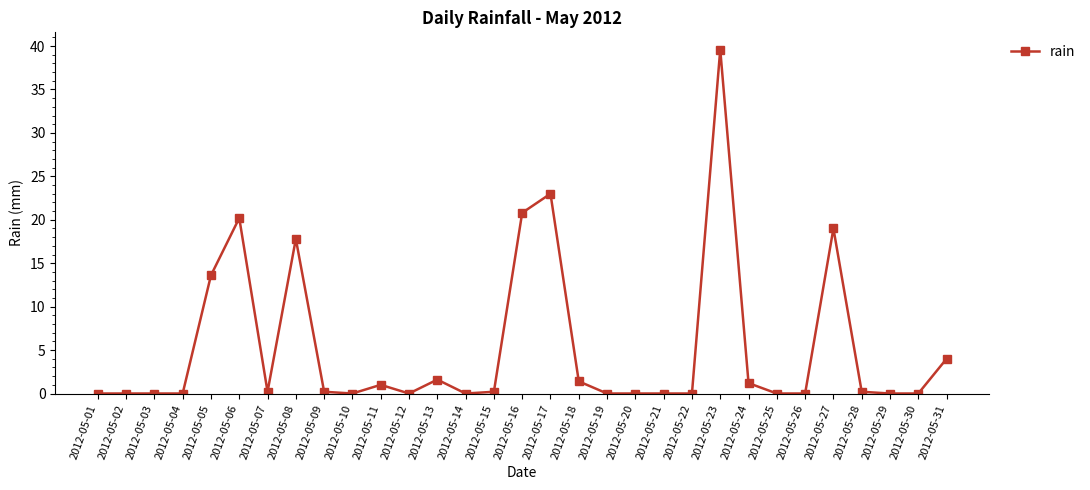

What is the difference between the maximum and second lowest values?

39.6